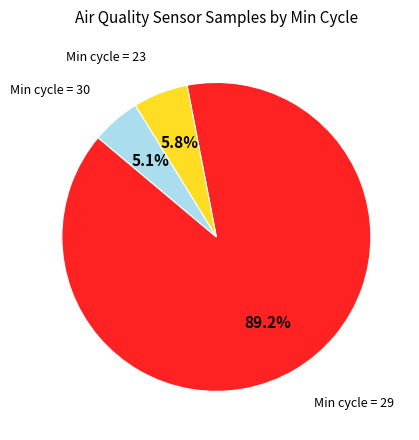

Is there any slice that represents more than half of the pie?

Yes